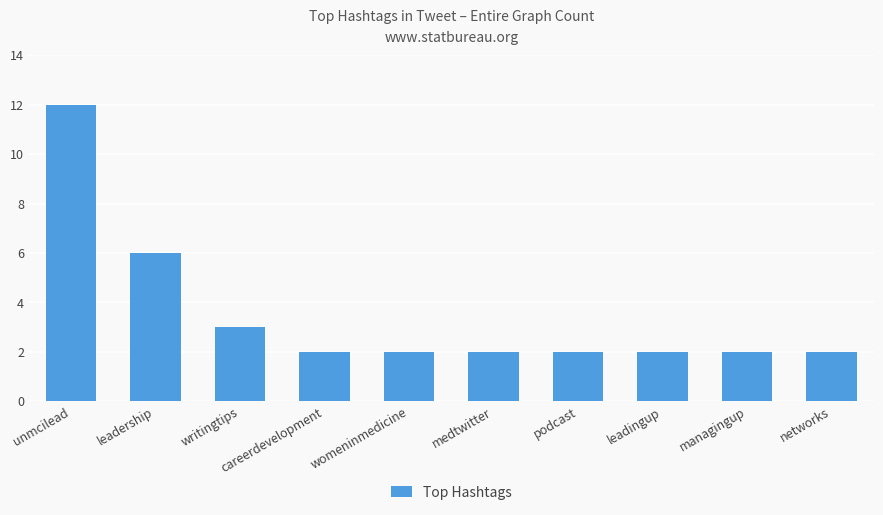

What is the ratio of the value at managingup to the value at writingtips?

0.7